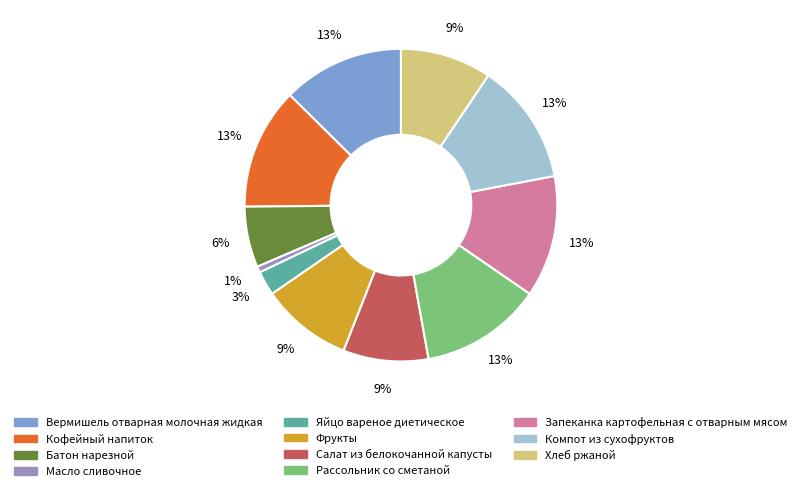

Does any single category account for the majority?

No